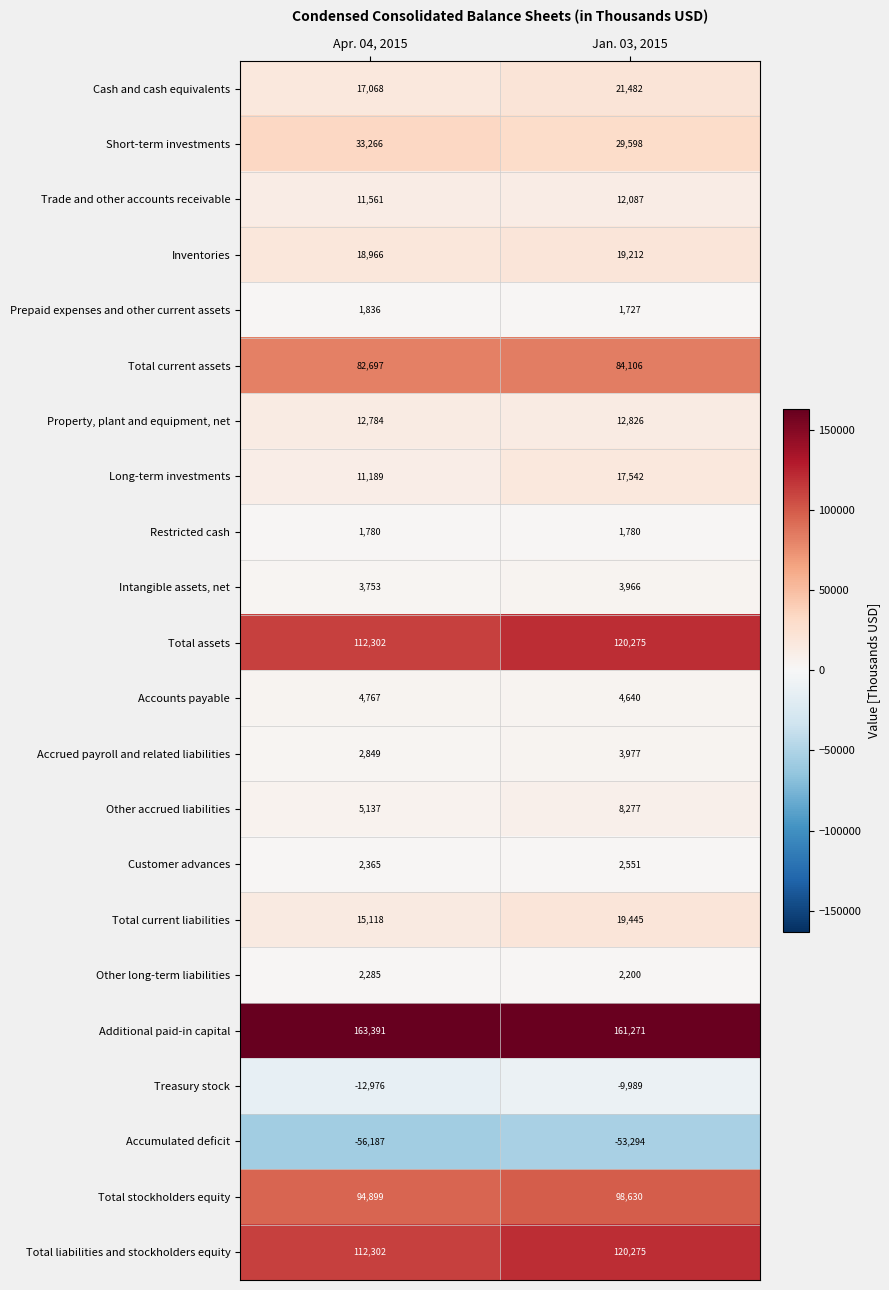

Which category has the lowest value across all series?

Apr. 04, 2015